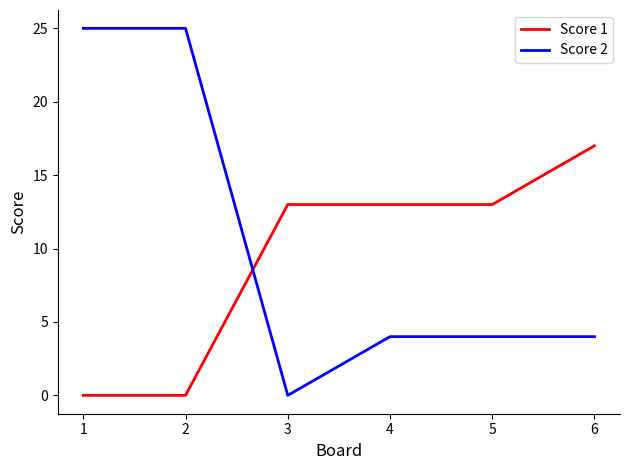

Which series changed the most between 5 and 6?

Score 1